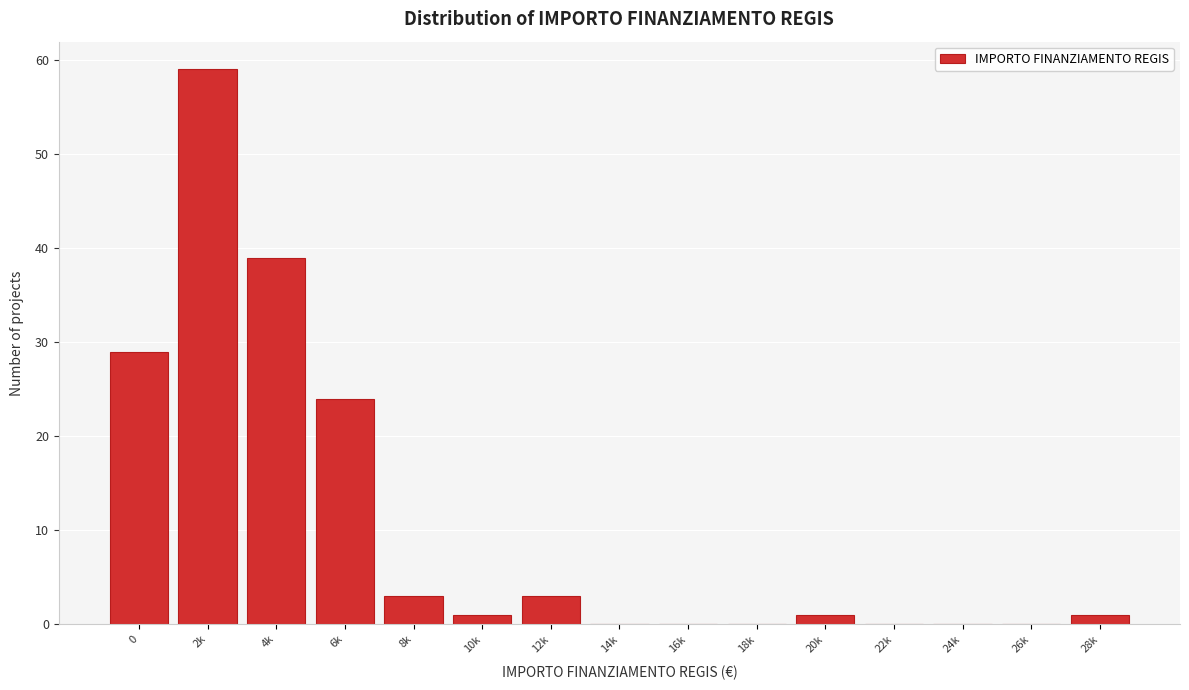

Reading left to right, list all the values displayed in this chart.

0=29	2k=59	4k=39	6k=24	8k=3	10k=1	12k=3	14k=0	16k=0	18k=0	20k=1	22k=0	24k=0	26k=0	28k=1